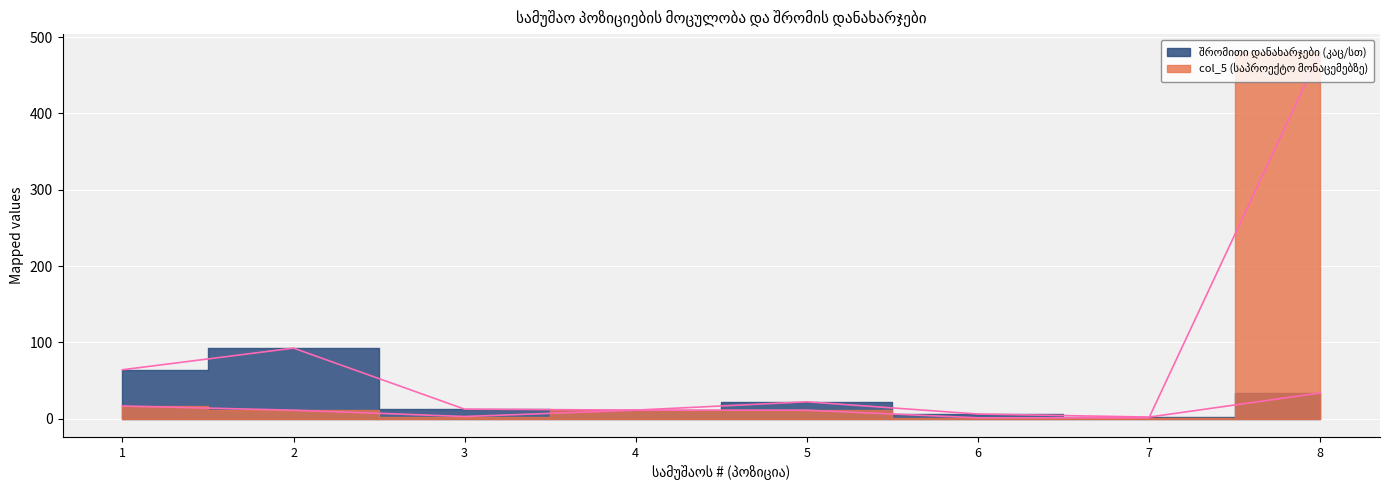

What is the value of the შრომითი დანახარჯები (კაც/სთ) point at the 8th from the left?

33.6